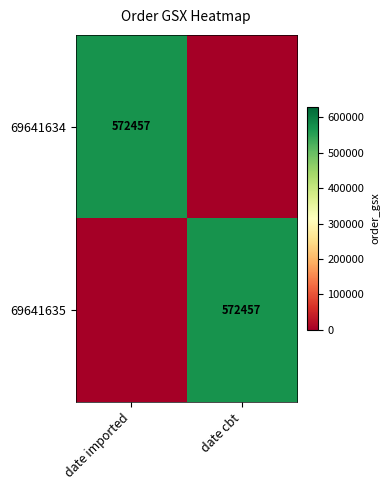

True or false: 69641634 has a value of 909294 at date imported.

False